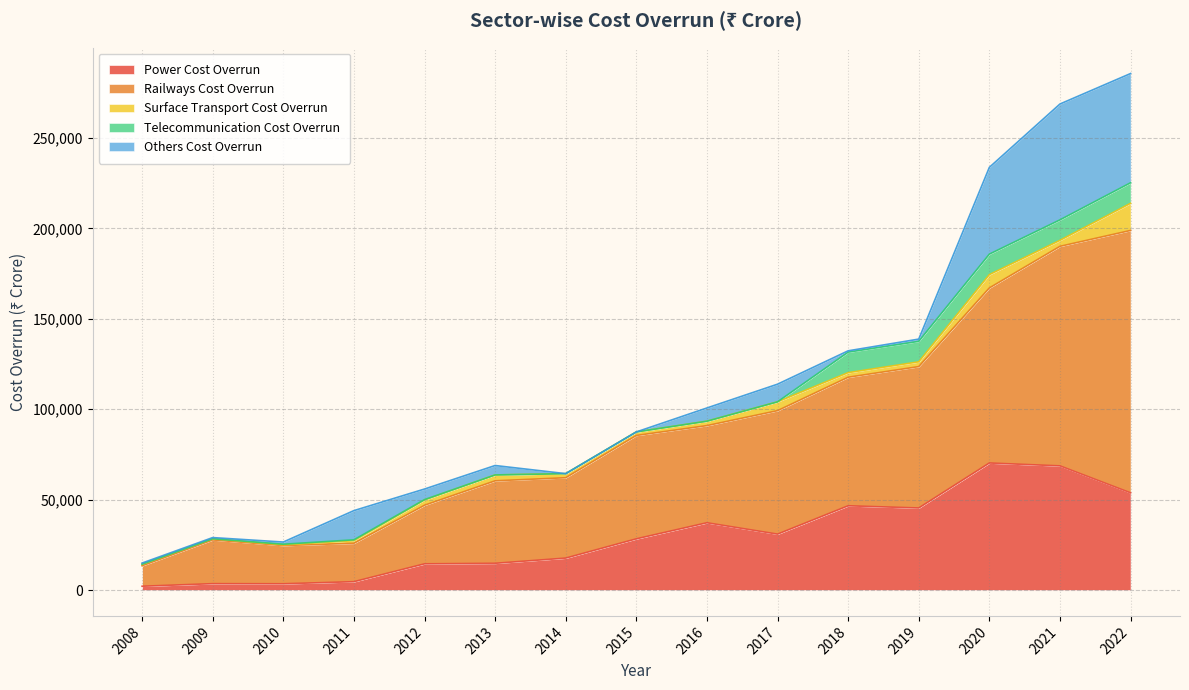

In Surface Transport Cost Overrun, how many points are higher than both neighbors (excluding endpoints)?

3